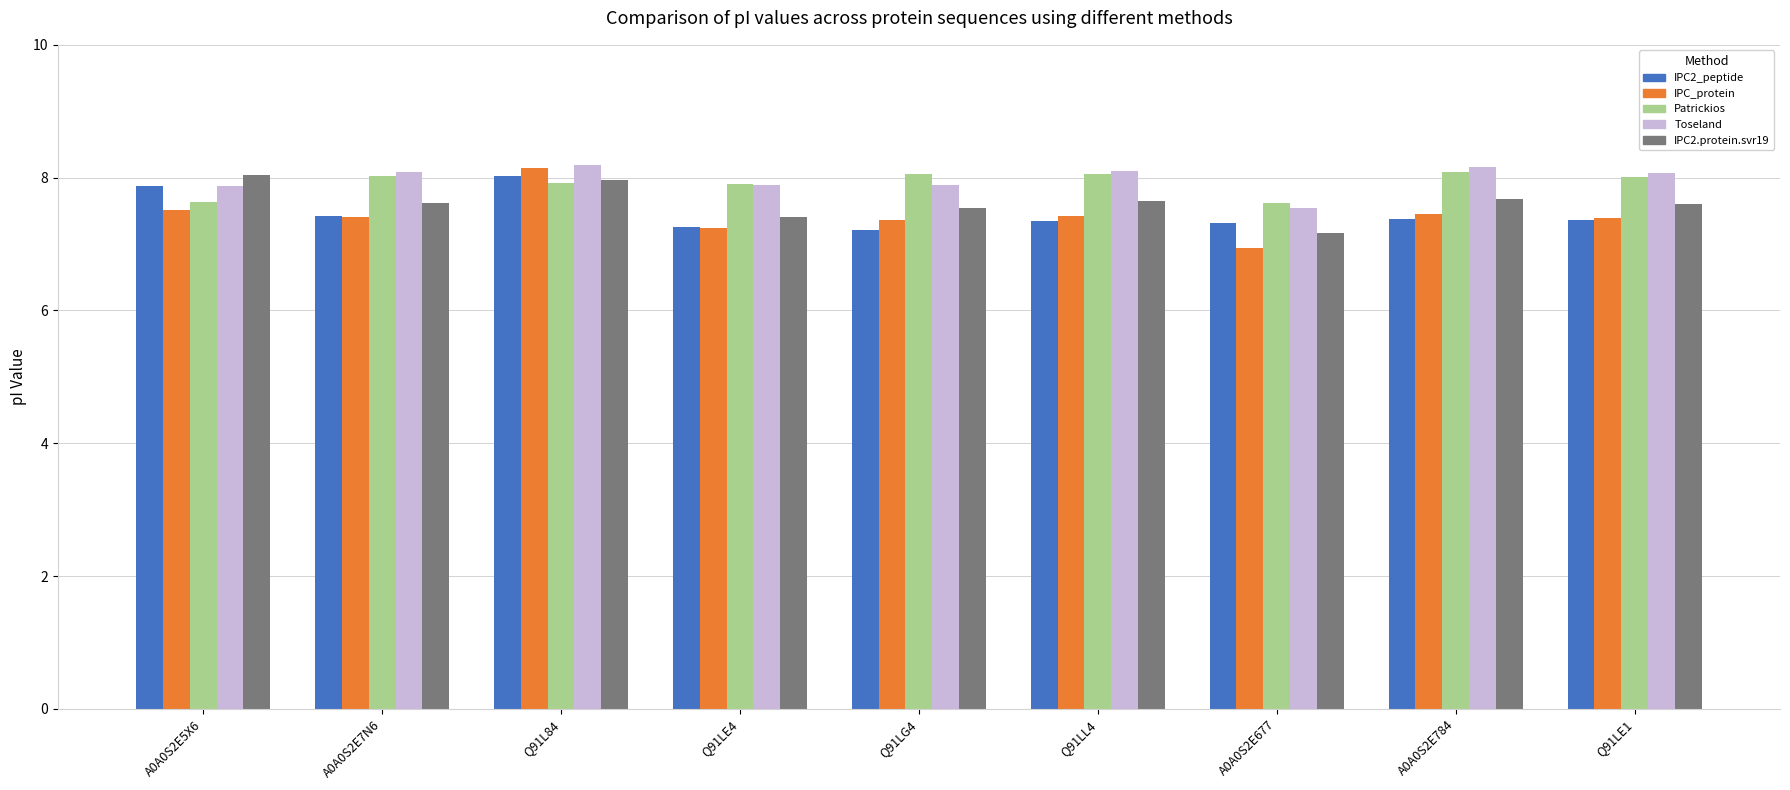

What value does the Patrickios series have at Q91LE1?

8.0